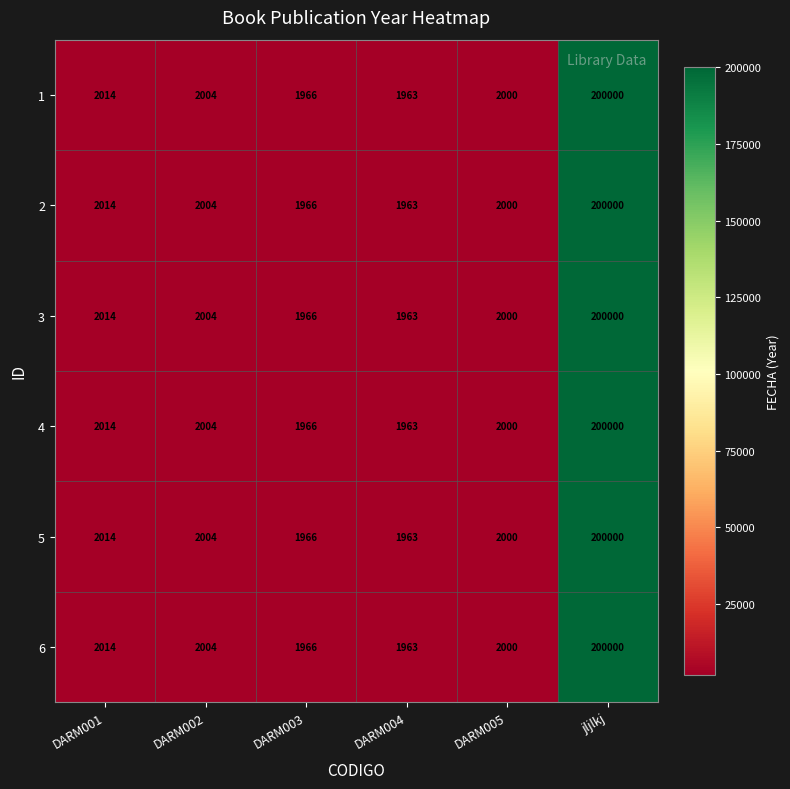

What is the average value of the 3 series?

34991